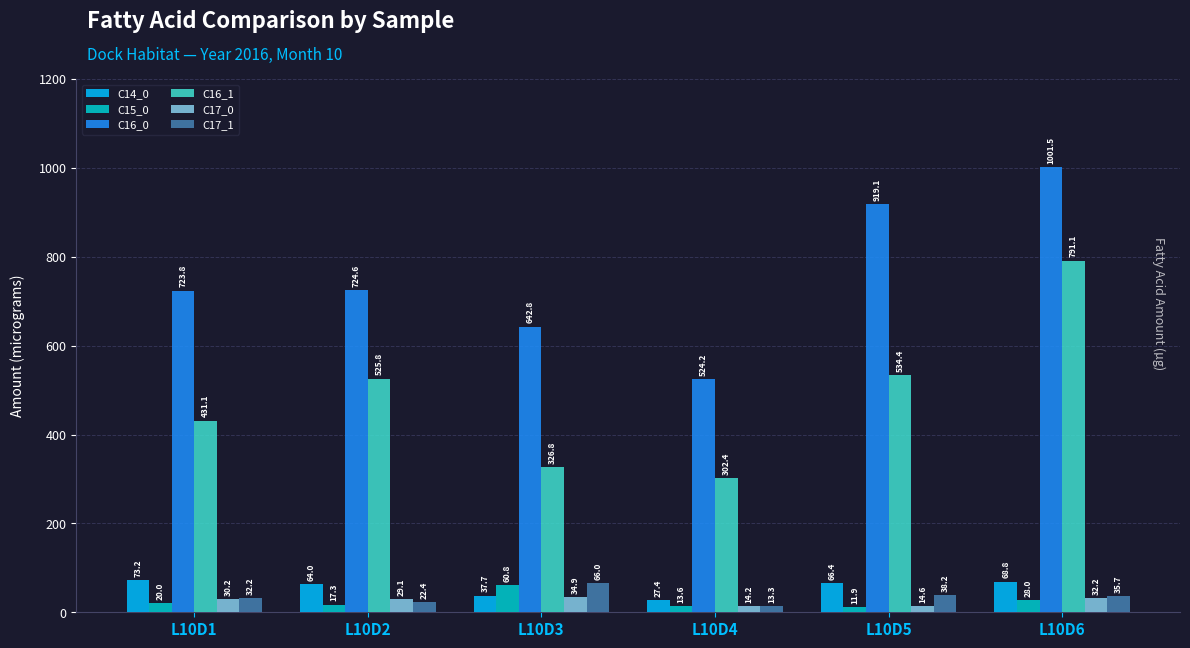

Between L10D2 and L10D5, which series saw the biggest shift?

C16_0